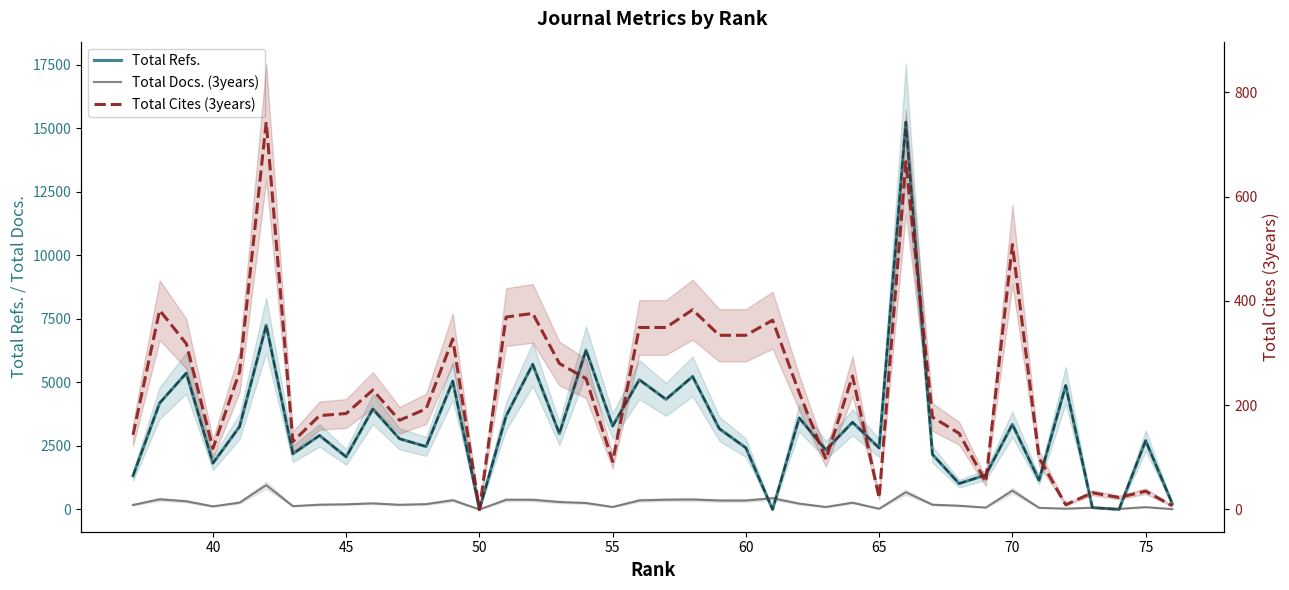

After their last crossing, which series has the higher values: Total Cites (3years) or Total Refs.?

Total Refs.